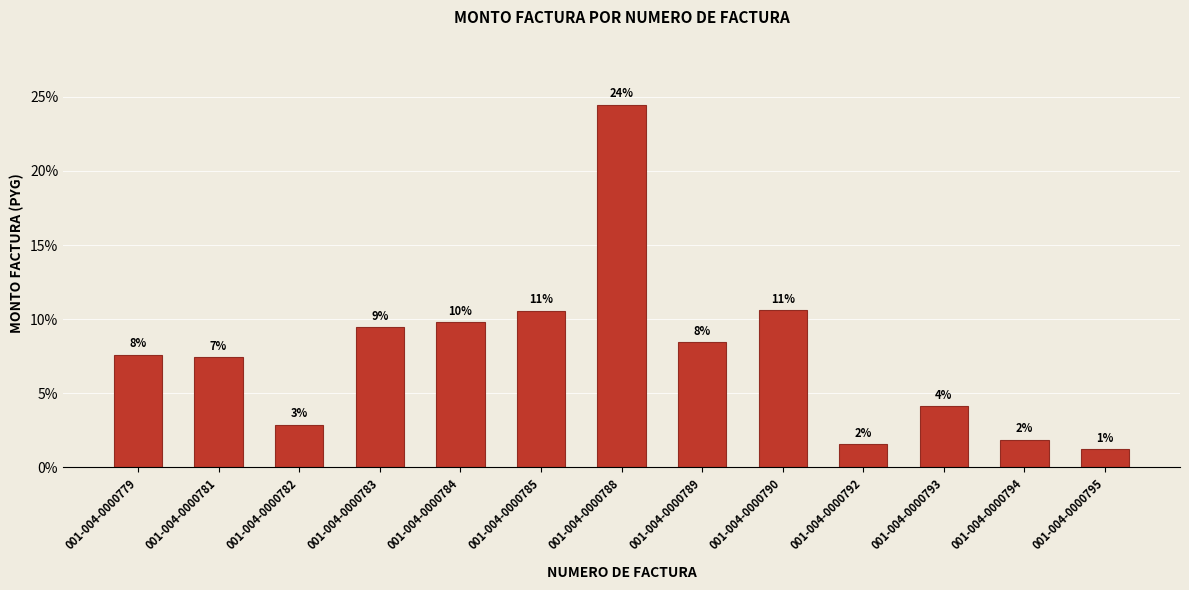

Are the bars horizontal?

No